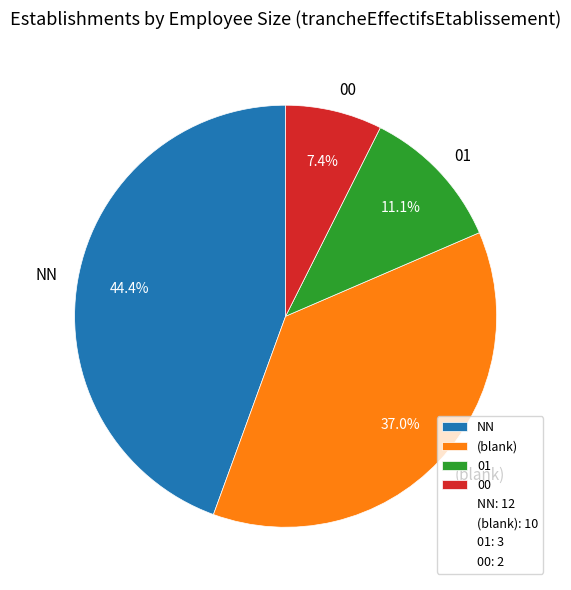

What percentage is the 01 slice, to the nearest percent?

11%